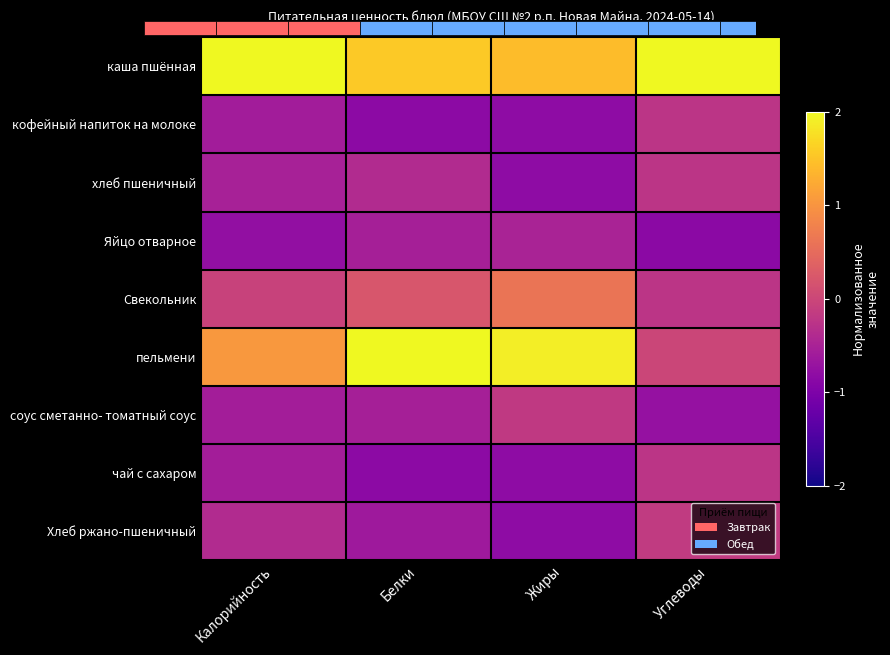

At which label does Хлеб ржано-пшеничный reach its minimum?

Жиры